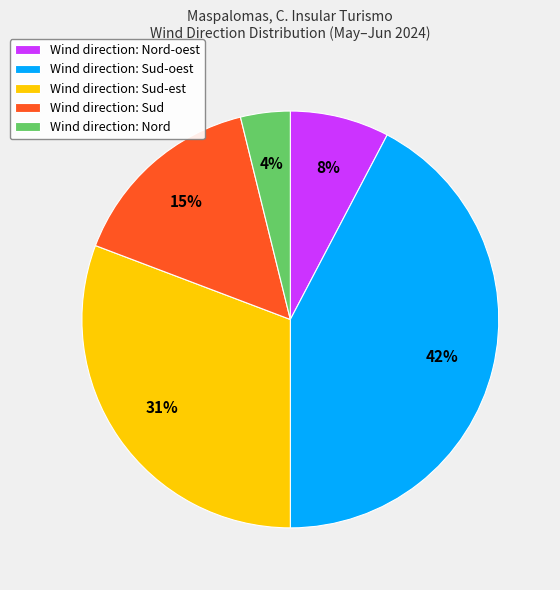

Is there a majority slice in this chart?

No